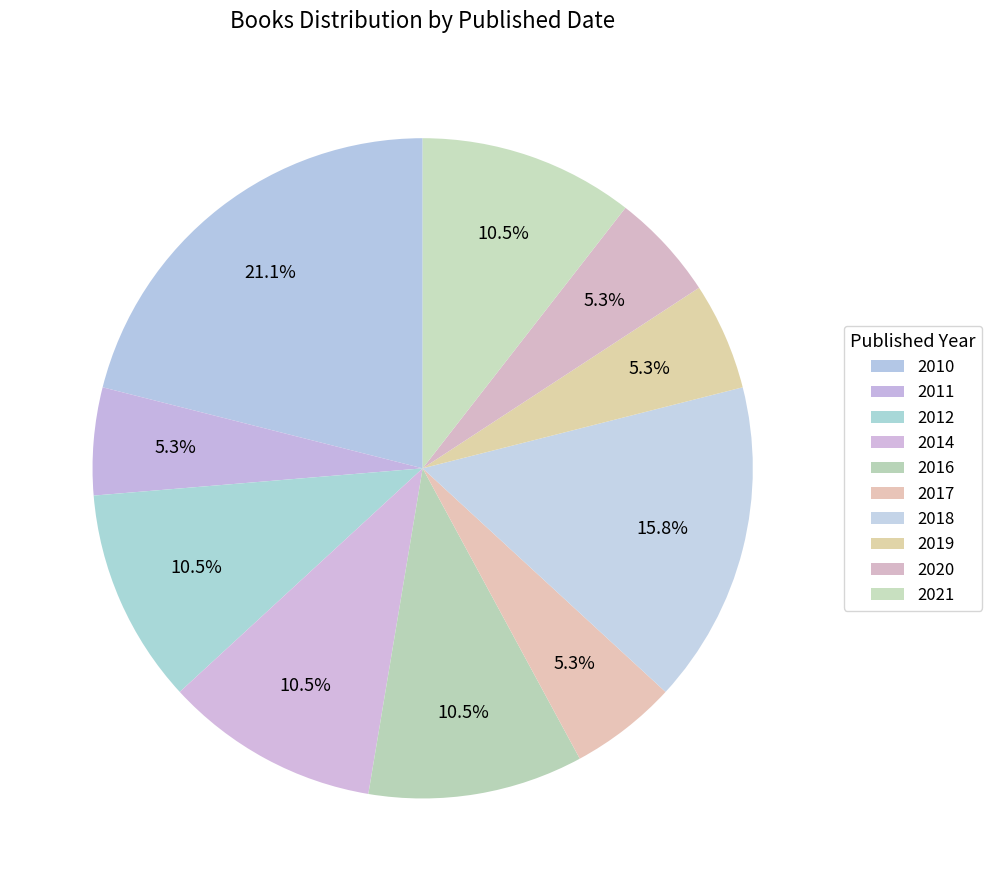

Is 2017 the majority of the pie?

No